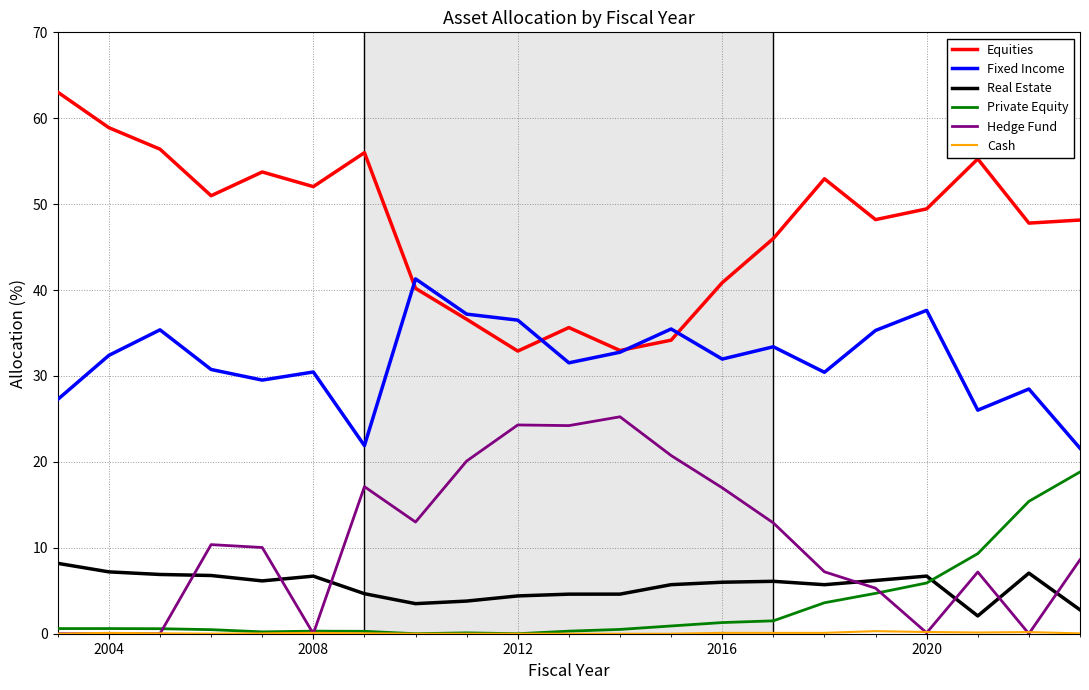

Which series has the largest total across all categories?

Equities